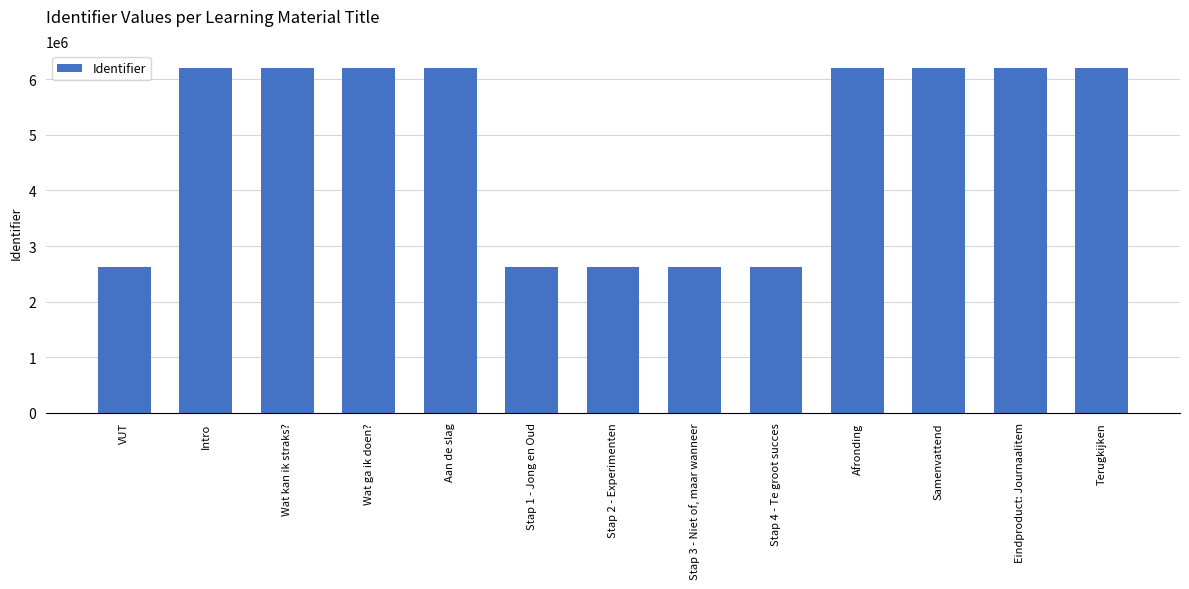

Are the bars horizontal?

No